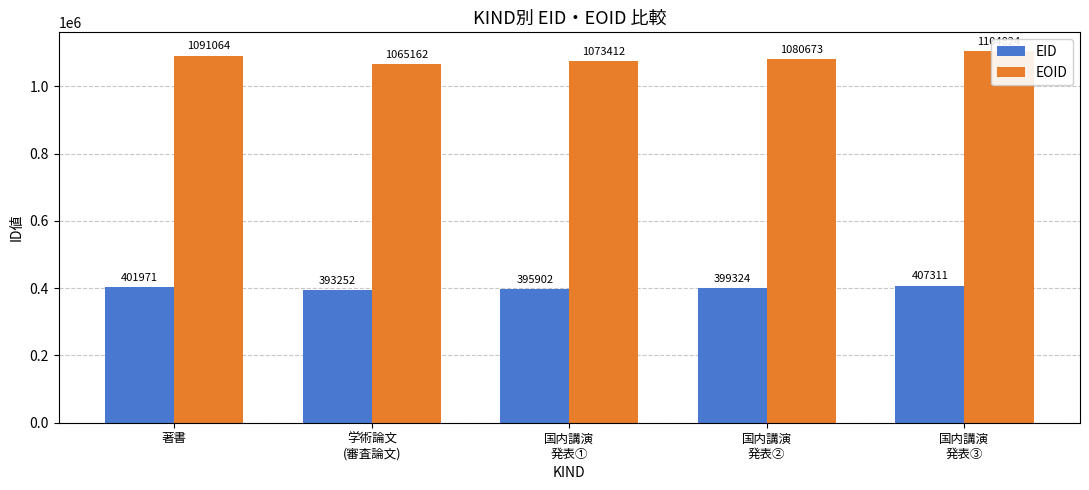

Is it true that EID equals 561100 at 国内講演
発表②?

False